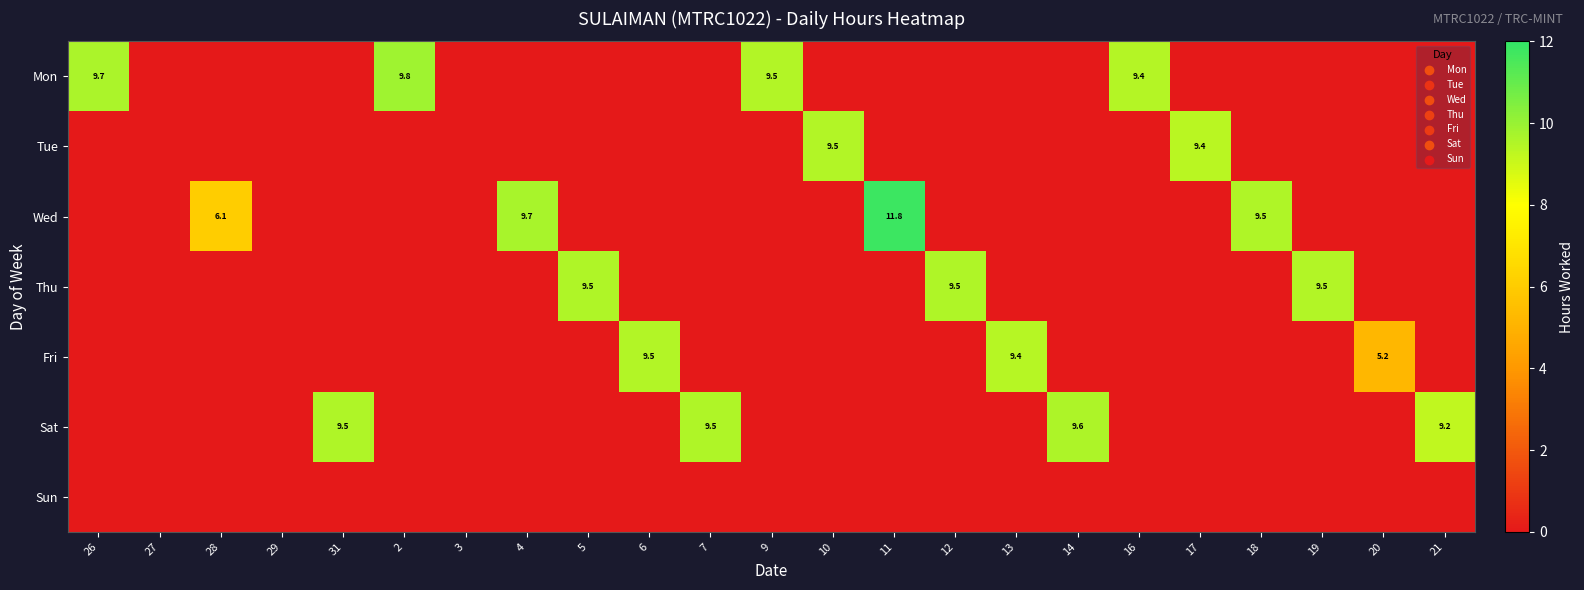

True or false: Wed has a value of 3.8 at 18.

False